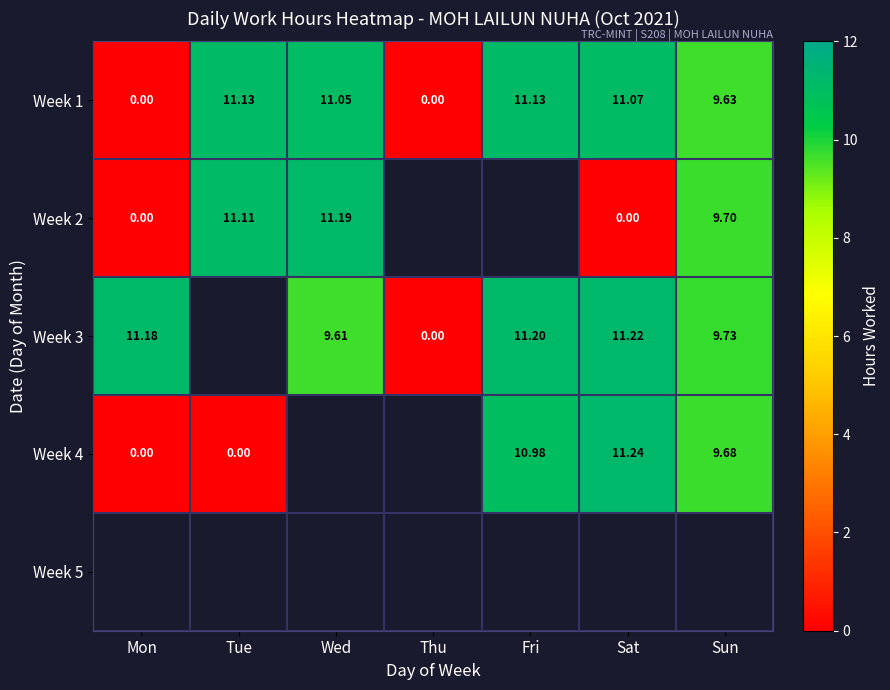

How many categories are shown in the chart?

7